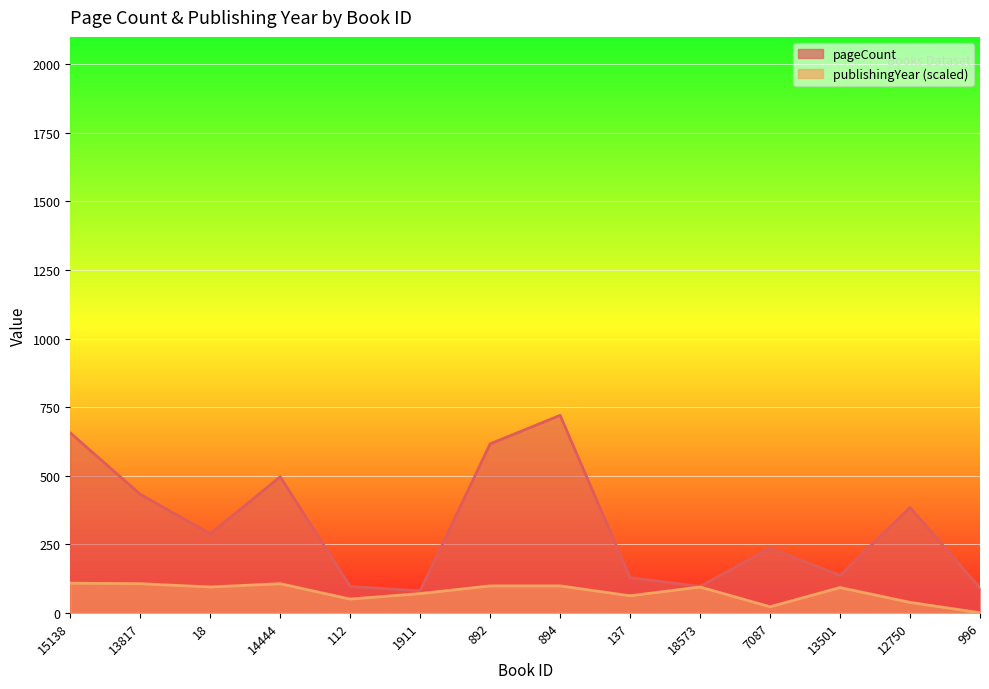

Is the value of pageCount at 996 greater than the value of publishingYear at 12750?

Yes